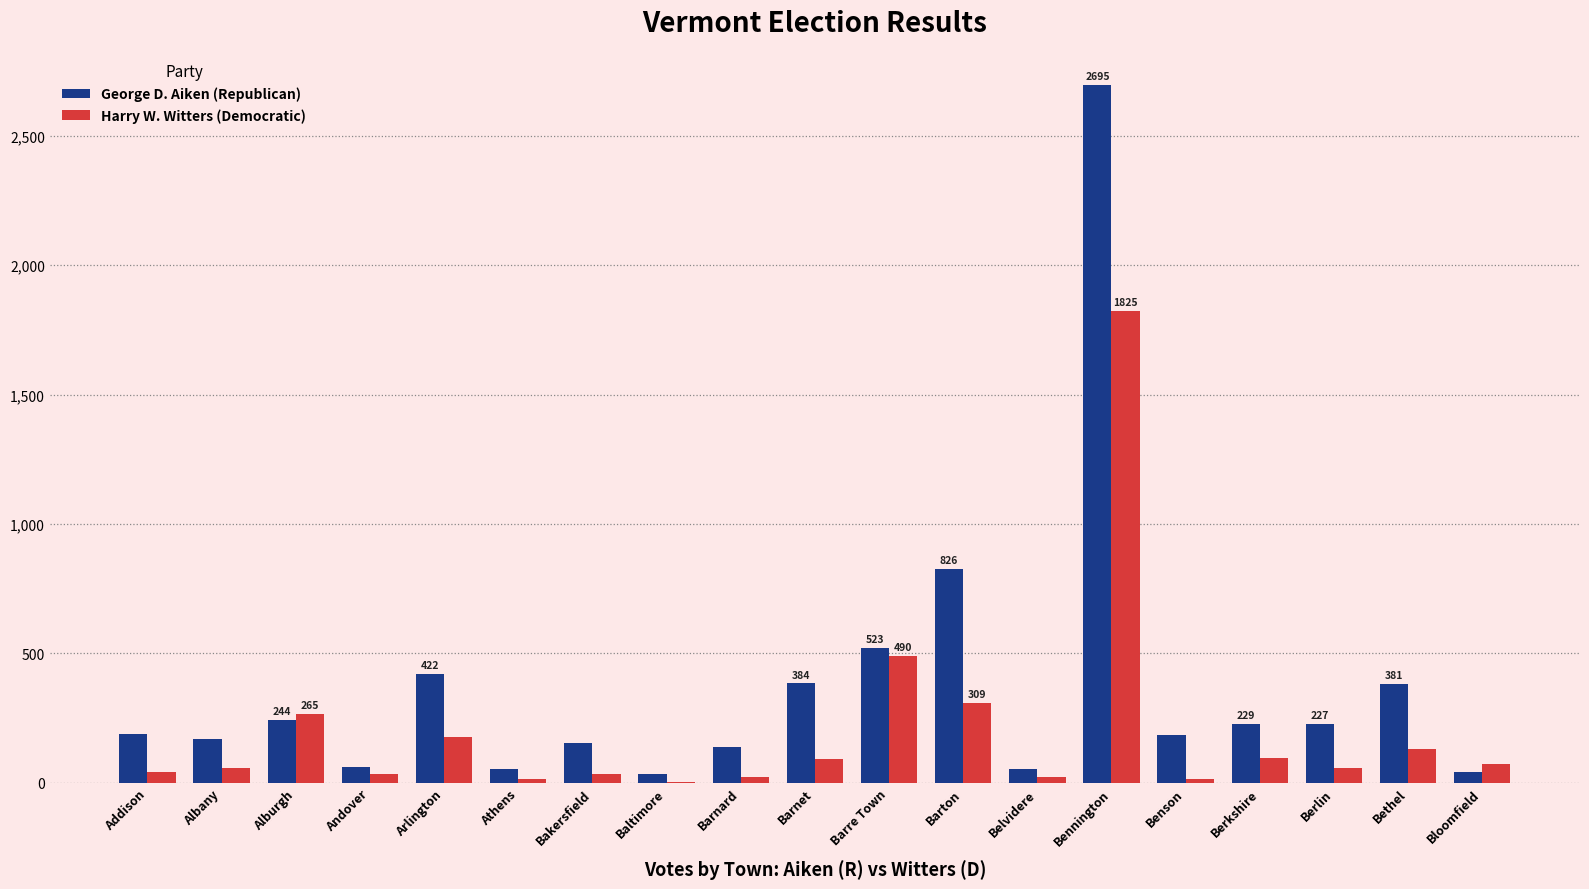

How many series are shown in this chart?

2